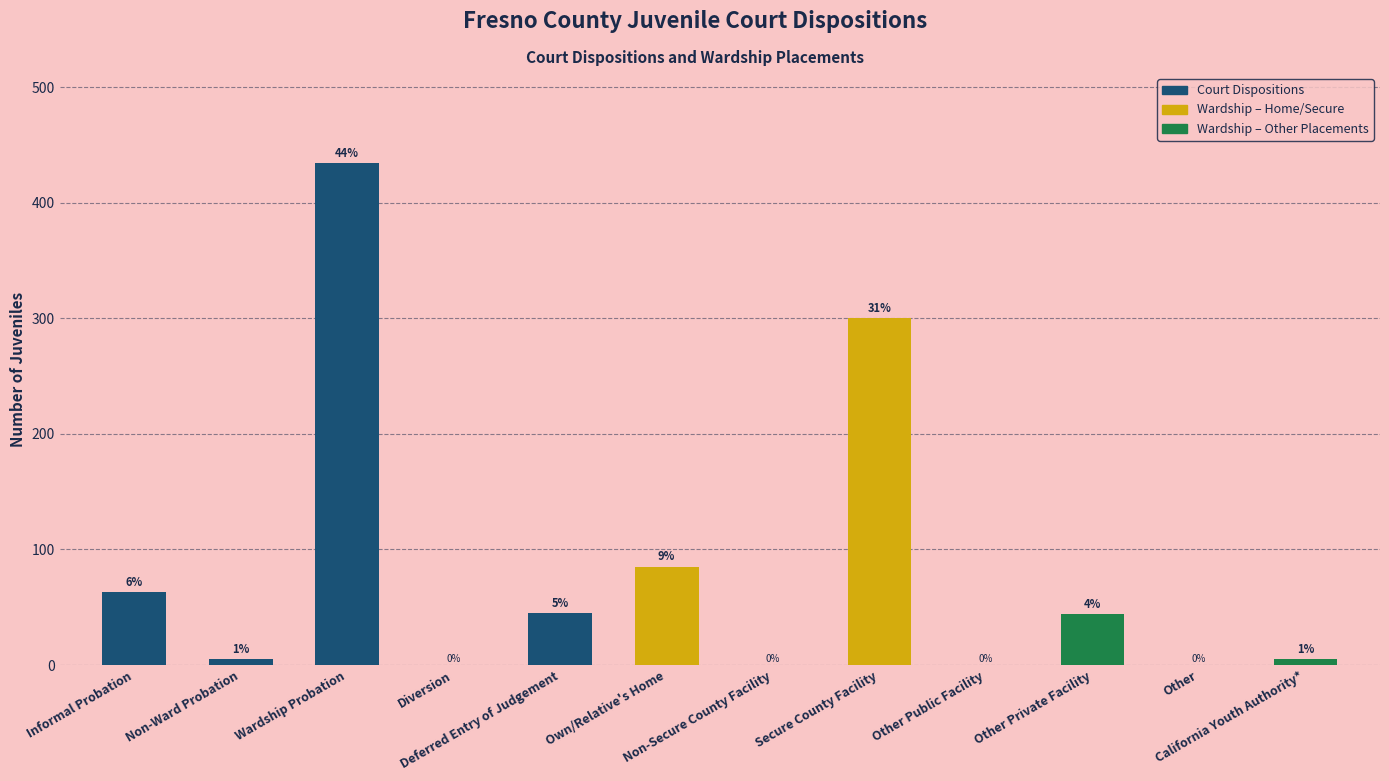

Reading right to left, list all the values displayed in this chart.

California Youth Authority*=5	Other=0	Other Private Facility=44	Other Public Facility=0	Secure County Facility=300	Non-Secure County Facility=0	Own/Relative's Home=85	Deferred Entry of Judgement=45	Diversion=0	Wardship Probation=434	Non-Ward Probation=5	Informal Probation=63